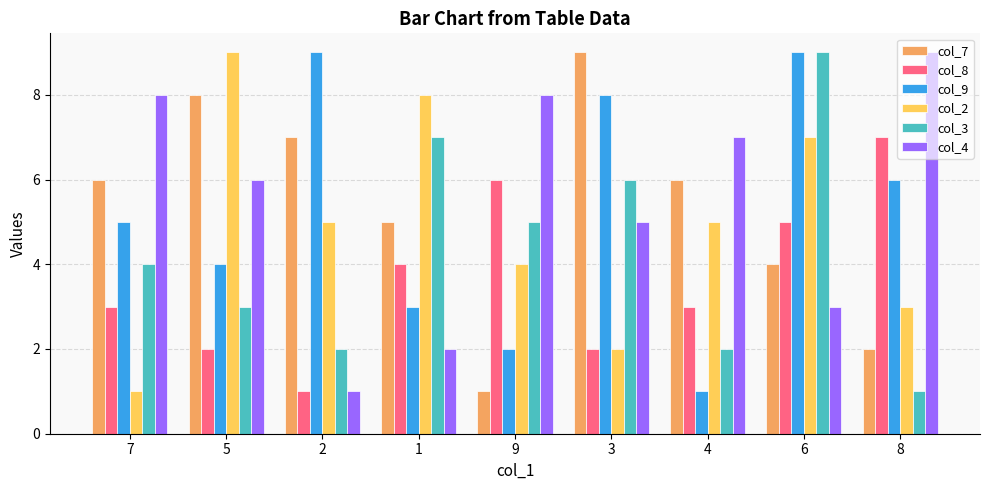

The col_7 series shows 2 at 2. True or false?

False